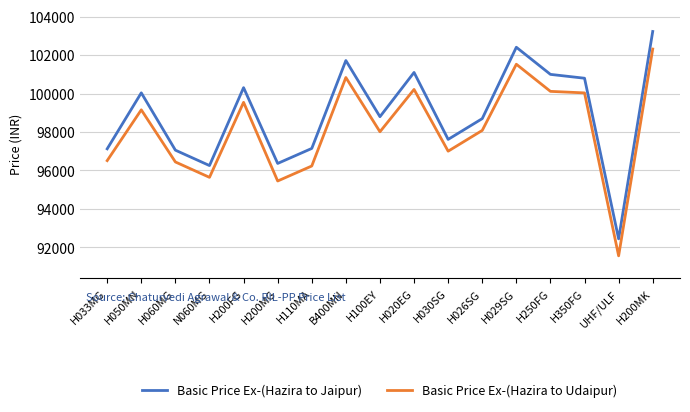

What is the difference between the maximum and minimum values in the Basic Price Ex-(Hazira to Jaipur) series?

10780